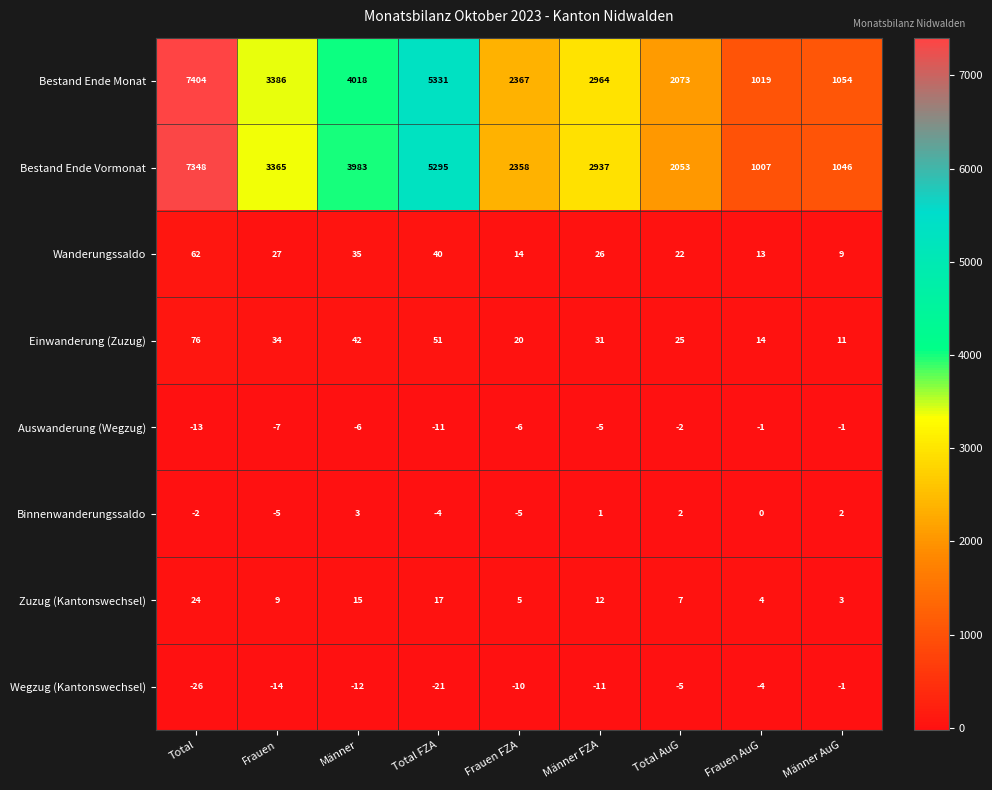

What is the minimum value for Bestand Ende Vormonat?

1007